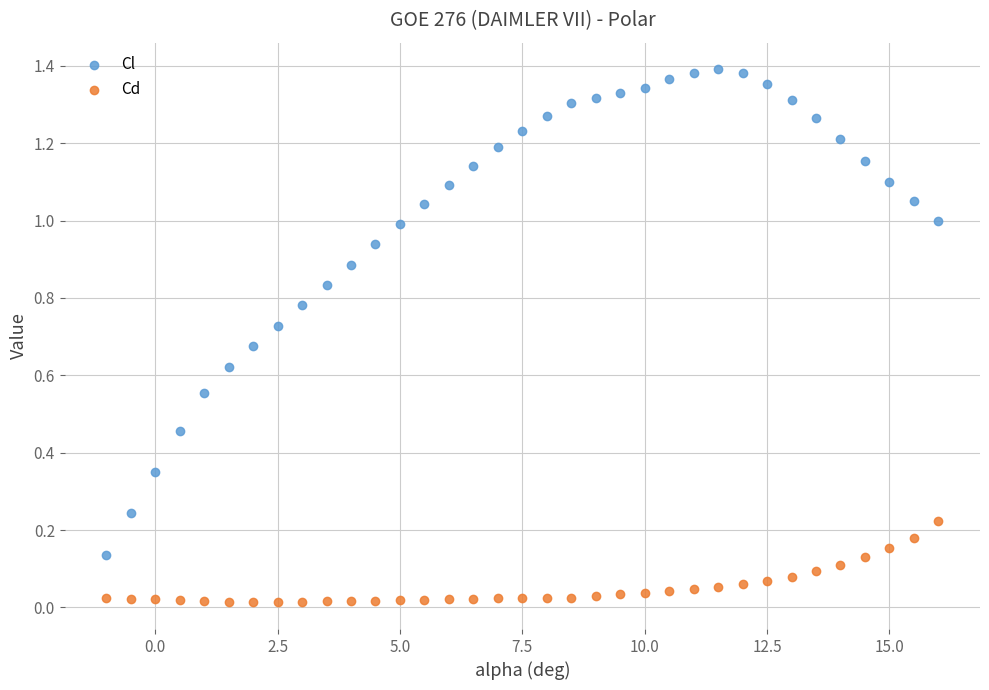

What are all the series names shown in the legend?

Cl, Cd